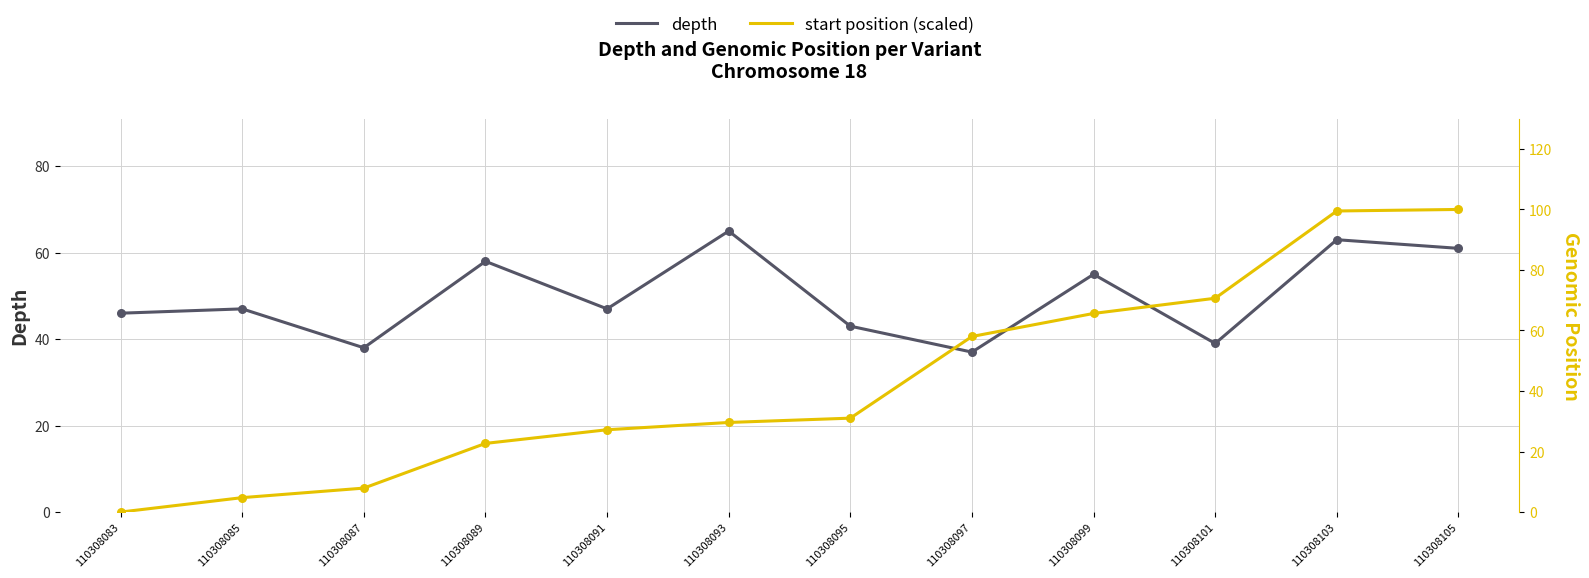

At how many categories does at least one series exceed 69?

3